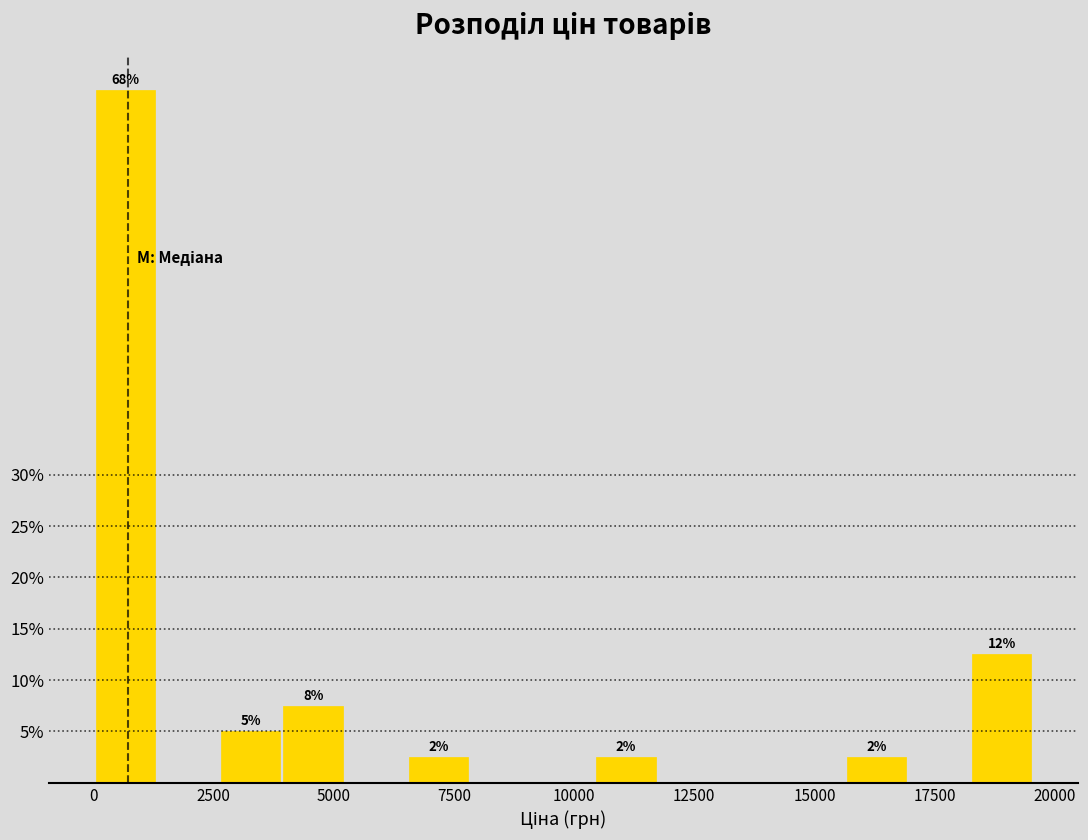

Around what value on the x-axis is the tallest bar? Give the approximate position of its centre, as read against the axis.

500